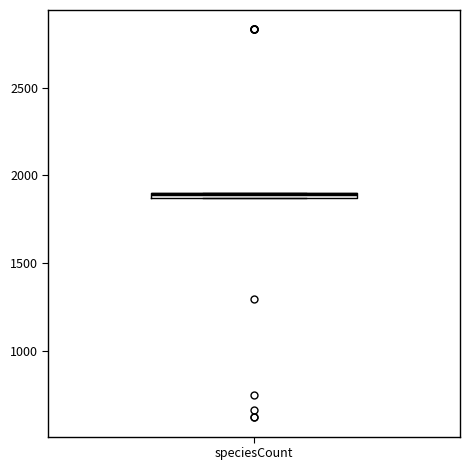

Where is the lower edge of the box for speciesCount on the y-axis? The values are not printed on the chart, so give them approximately, as read against the axis.

1850